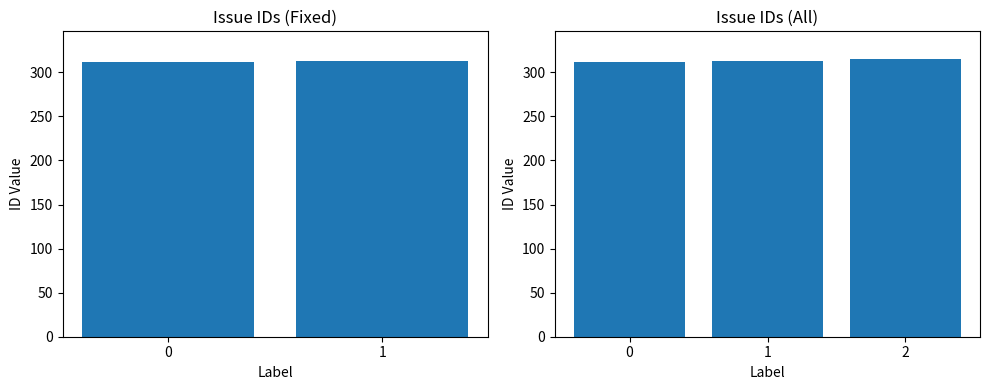

Does the chart contain any negative values?

No